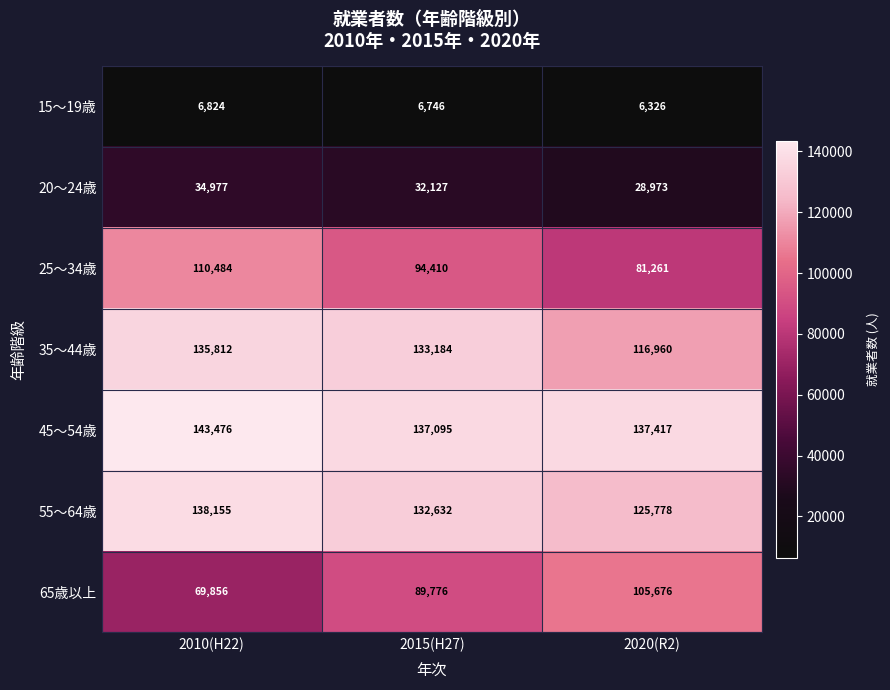

What is the difference between the 20～24歳 values at 2010(H22) and 2020(R2)?

6004